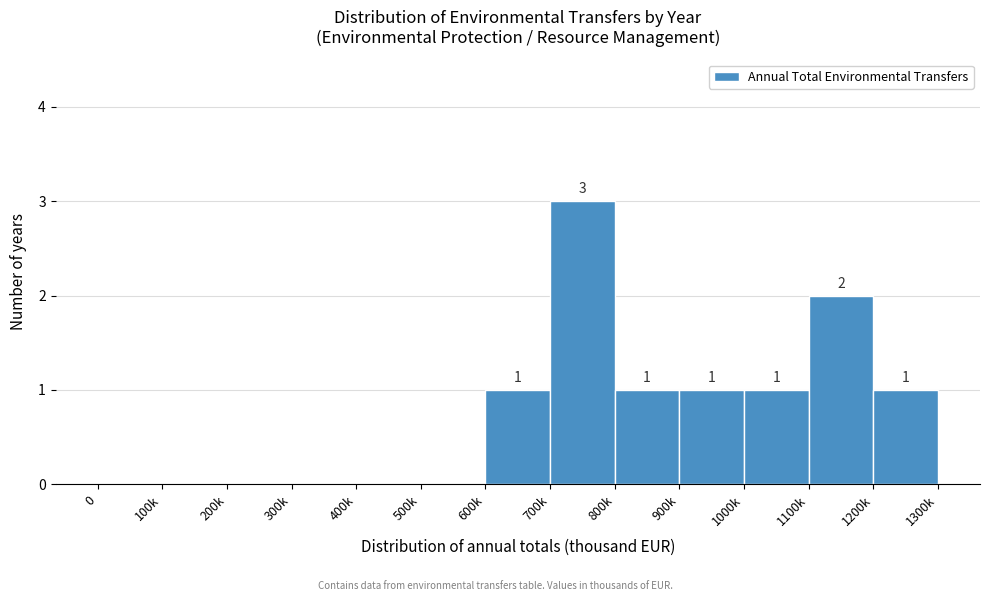

Reading right to left, what are all the values shown in this chart?

1200k=1	1100k=2	1000k=1	900k=1	800k=1	700k=3	600k=1	500k=0	400k=0	300k=0	200k=0	100k=0	0=0